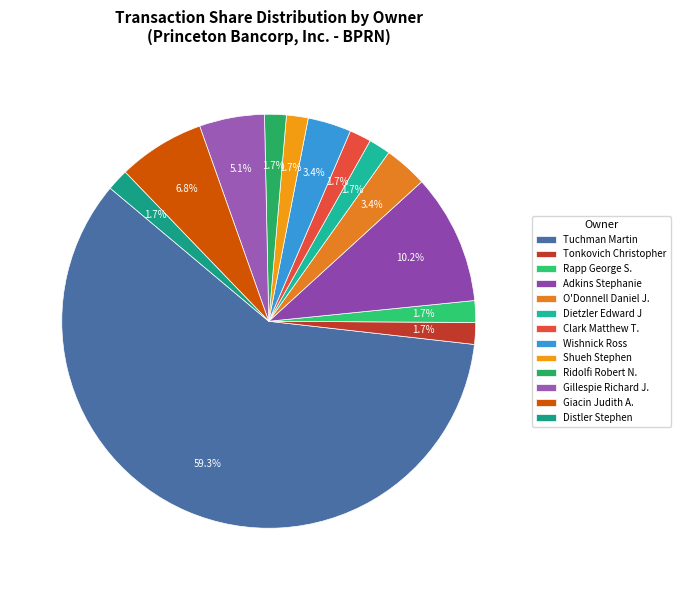

To the nearest percent, what portion does Tonkovich Christopher represent?

2%